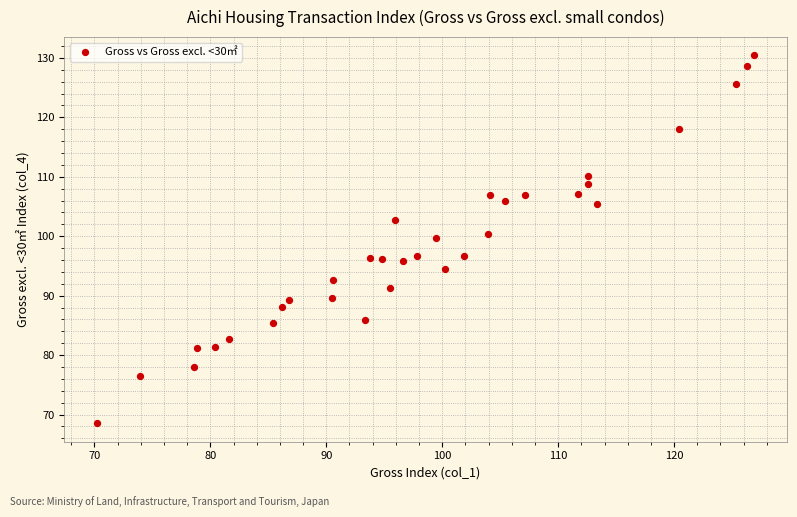

What is the range of Y values (max minus min)?

61.9